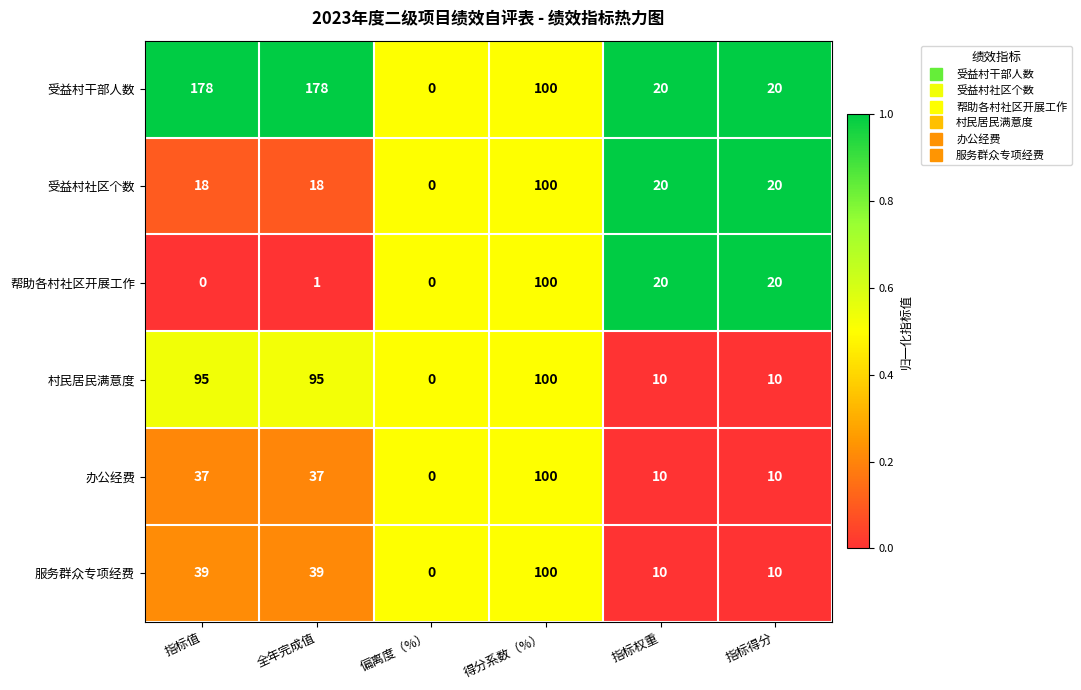

Which series has the widest spread of values?

受益村干部人数